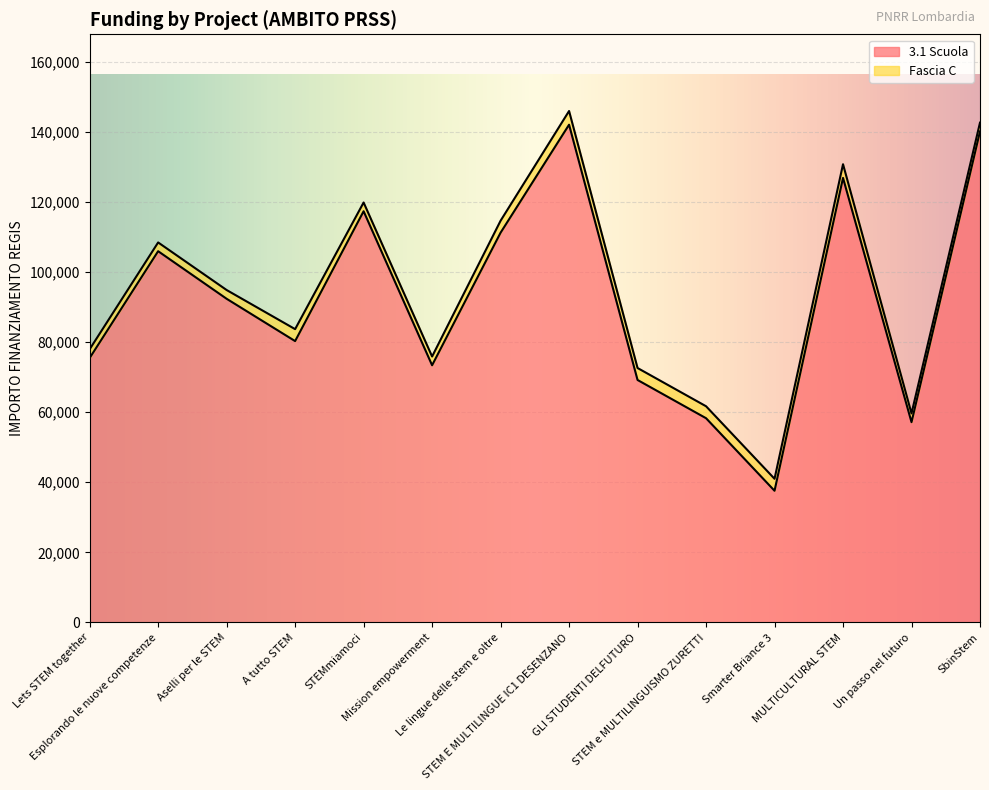

What is the minimum value shown in the chart?

37577.6